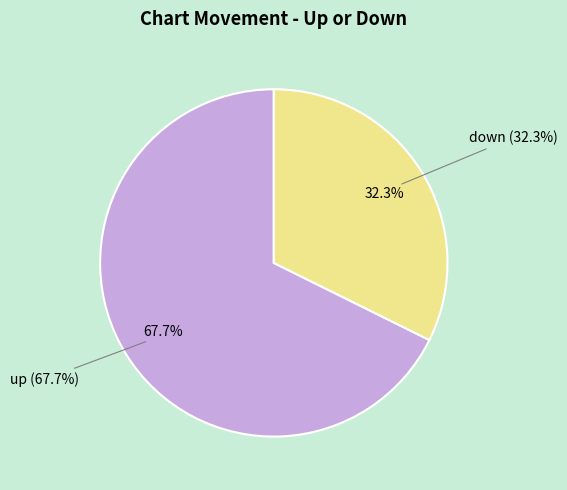

The up slice represents 75% of the pie. True or false?

False